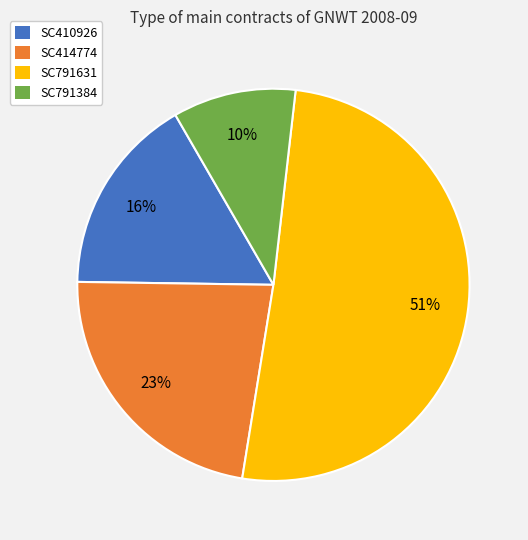

Is the sum of SC791631 and SC791384 greater than half?

Yes